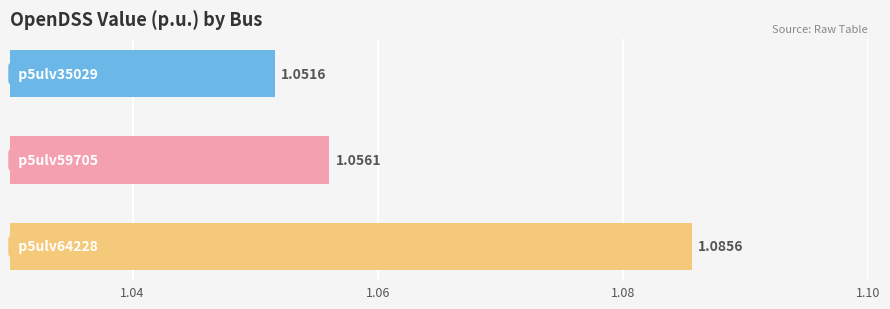

Are the bars horizontal?

Yes